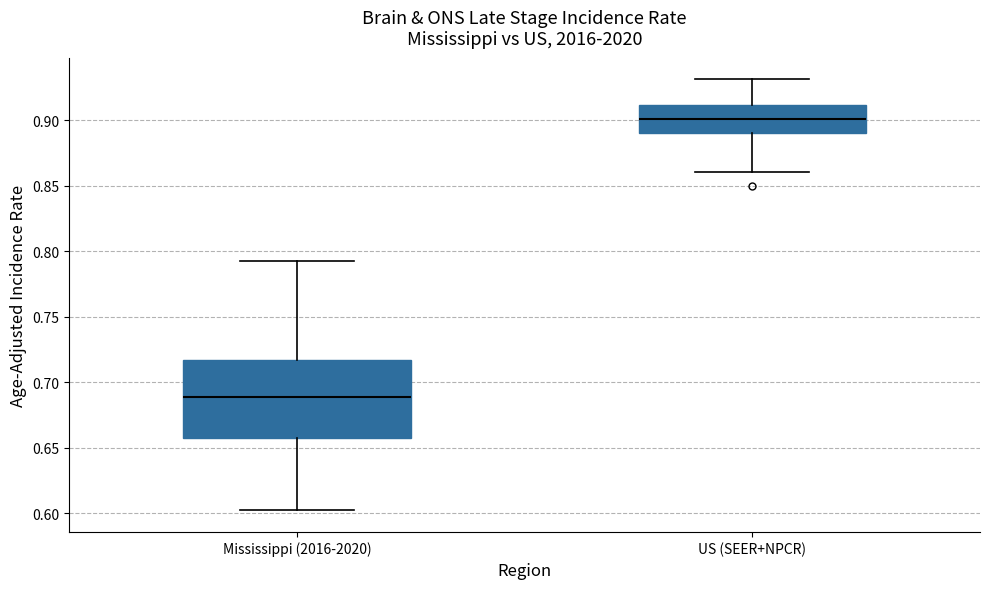

Reading left to right, read every box against the y-axis: the position of its median line, the range the box covers, and the ends of its whiskers. The values are not printed on the chart, so give them approximately, as read against the axis.

Mississippi (2016-2020): median 0.690, box 0.655 to 0.715, whiskers 0.600 to 0.795
US (SEER+NPCR): median 0.900, box 0.890 to 0.910, whiskers 0.860 to 0.930